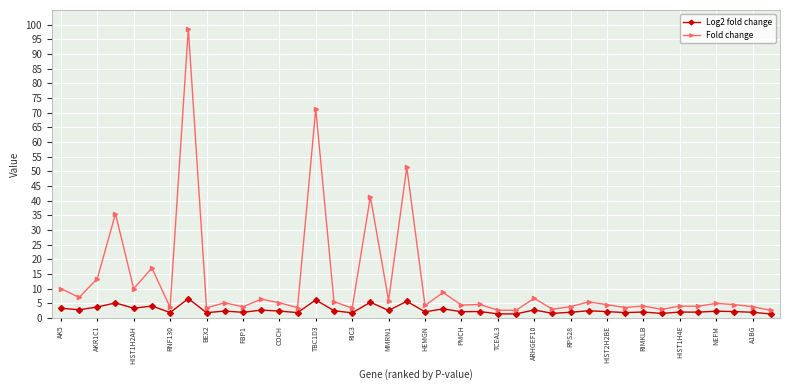

What is the maximum value shown in the chart?

98.7